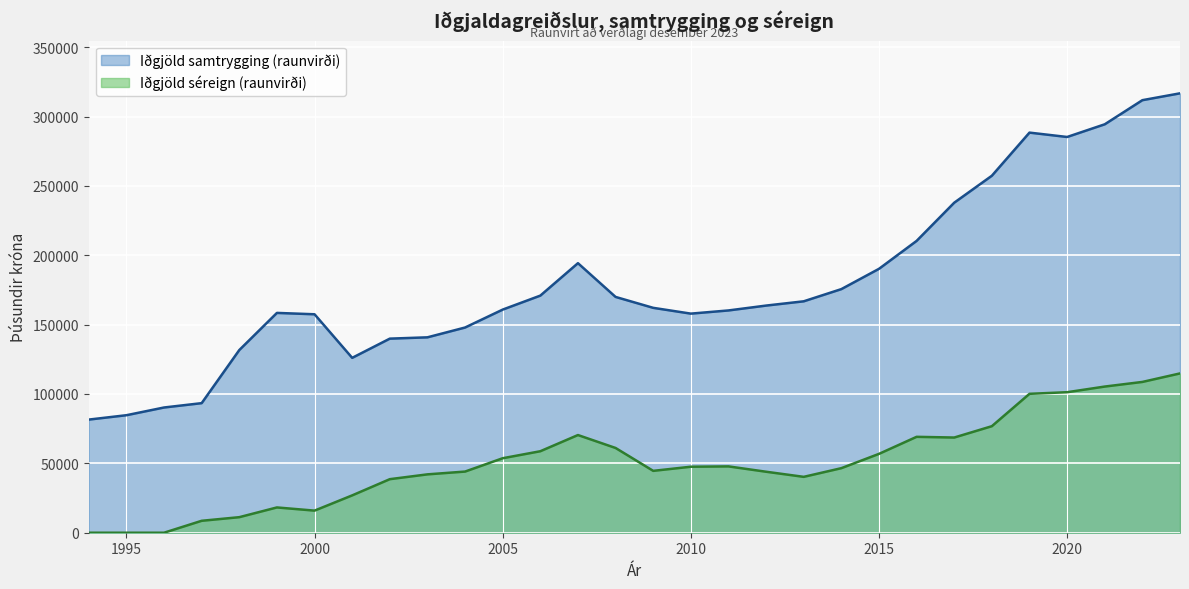

How many lines are shown in the chart?

2